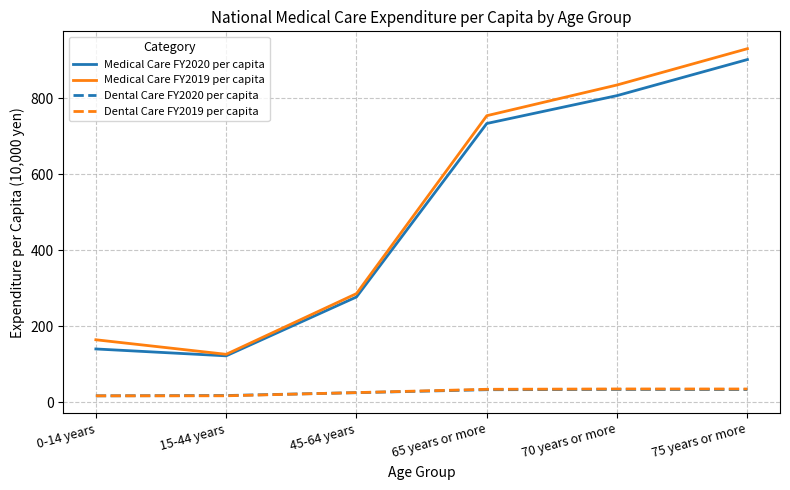

Is this an area chart (filled region under the line)?

No